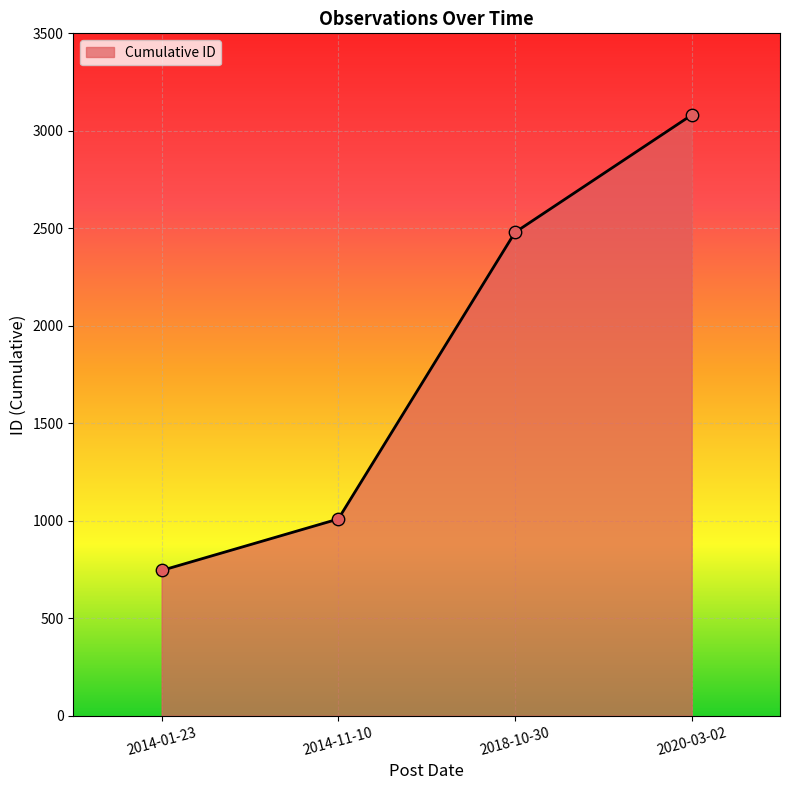

Between 2014-11-10 and 2020-03-02, which is larger?

2020-03-02